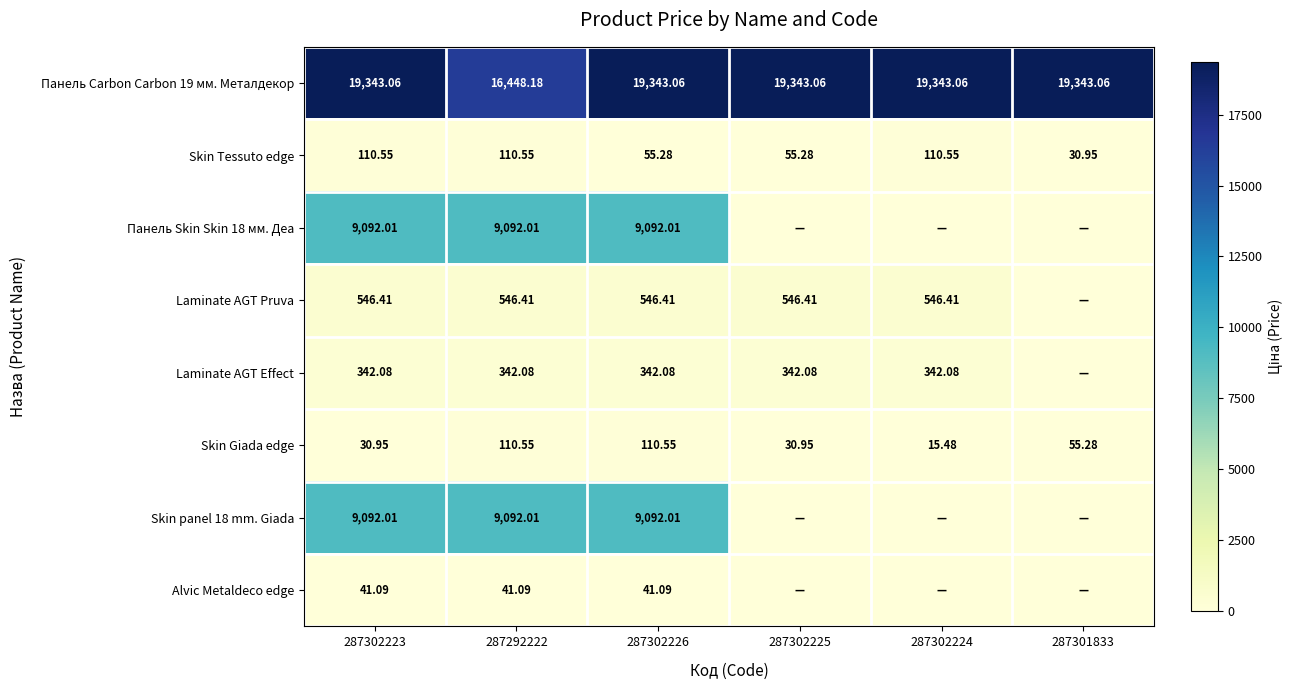

Which series changed the most between 287302223 and 287302226?

Skin Giada edge